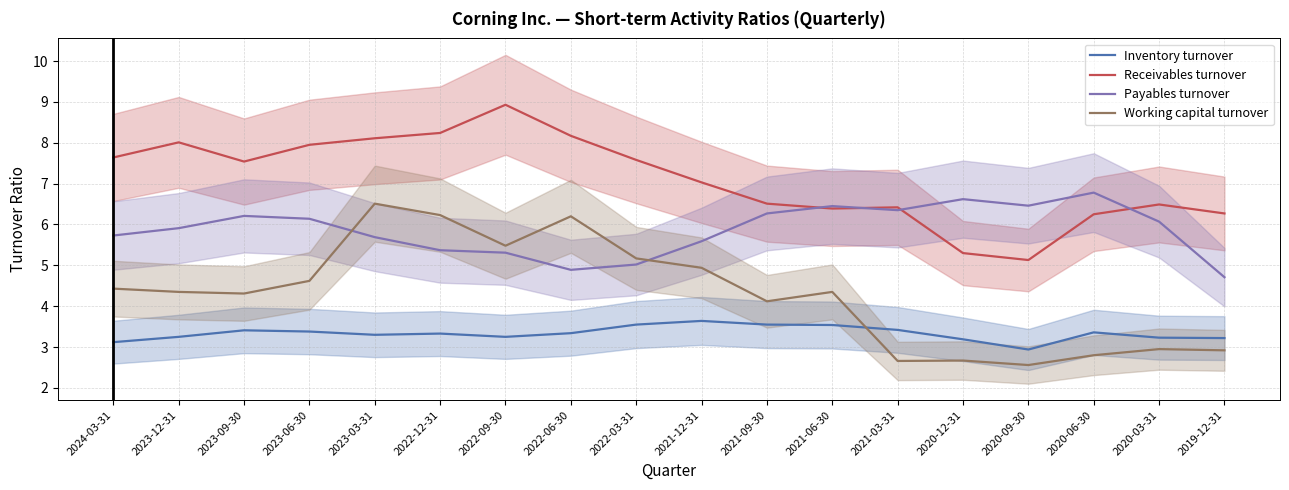

What are all the series names shown in the legend?

Inventory turnover, Receivables turnover, Payables turnover, Working capital turnover